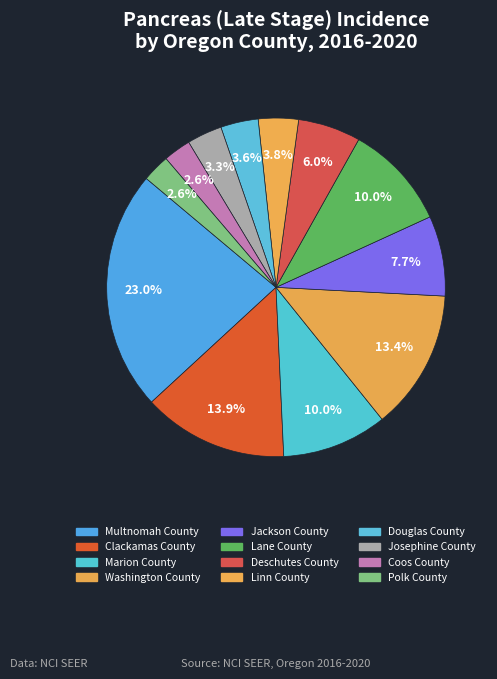

Is there any slice that represents more than half of the pie?

No